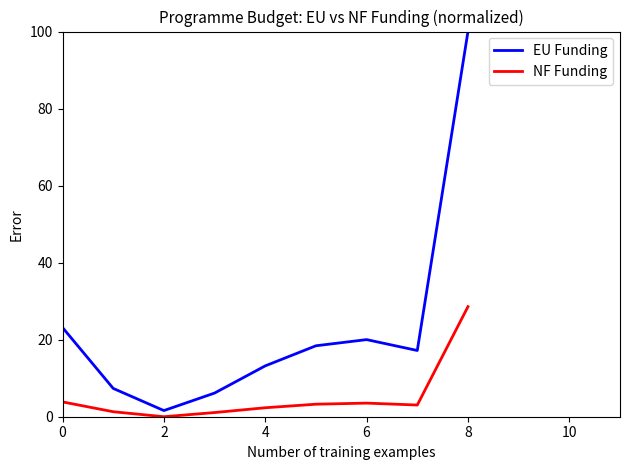

Is this an area chart (filled region under the line)?

No